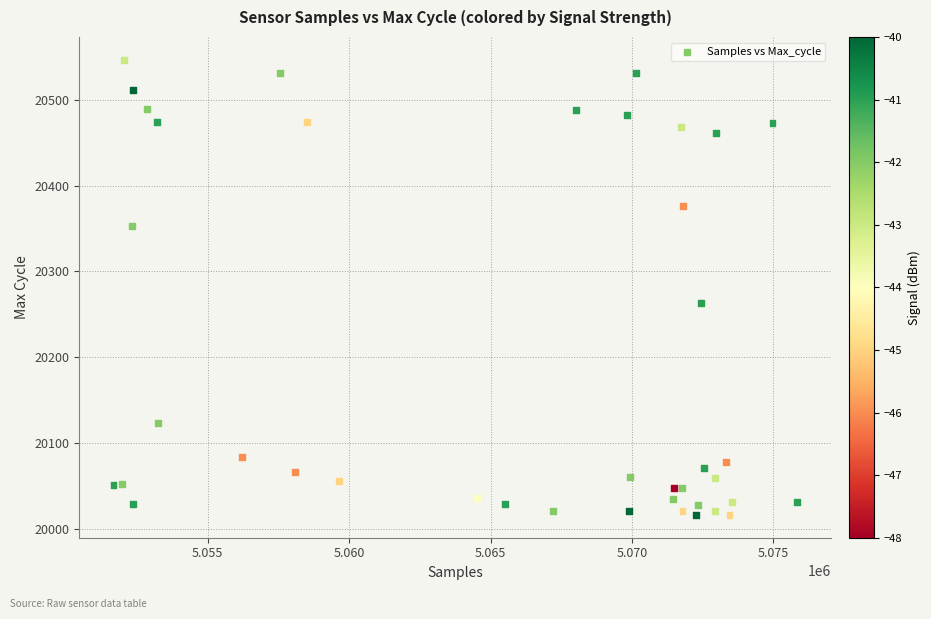

What is the range of X values (max minus min)?

24172